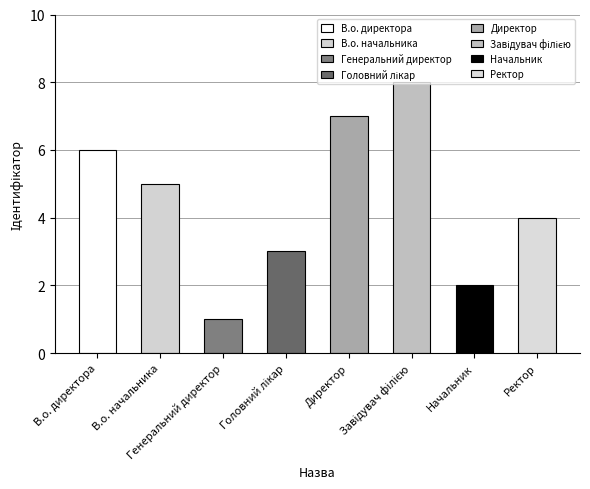

Between Начальник and Ректор, which is larger?

Ректор